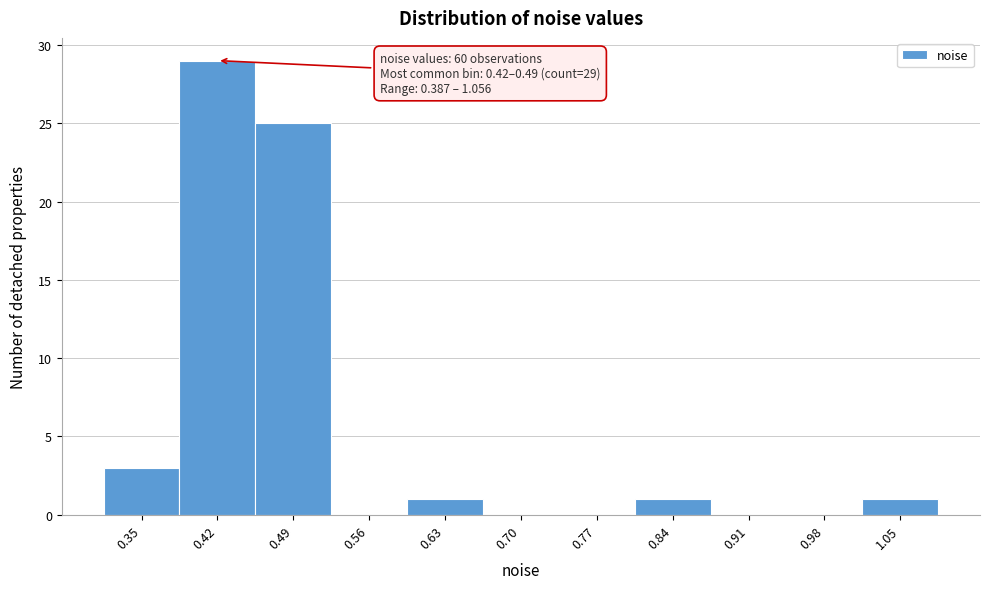

Reading right to left, what are all the values shown in this chart?

1.05=1	0.98=0	0.91=0	0.84=1	0.77=0	0.70=0	0.63=1	0.56=0	0.49=25	0.42=29	0.35=3